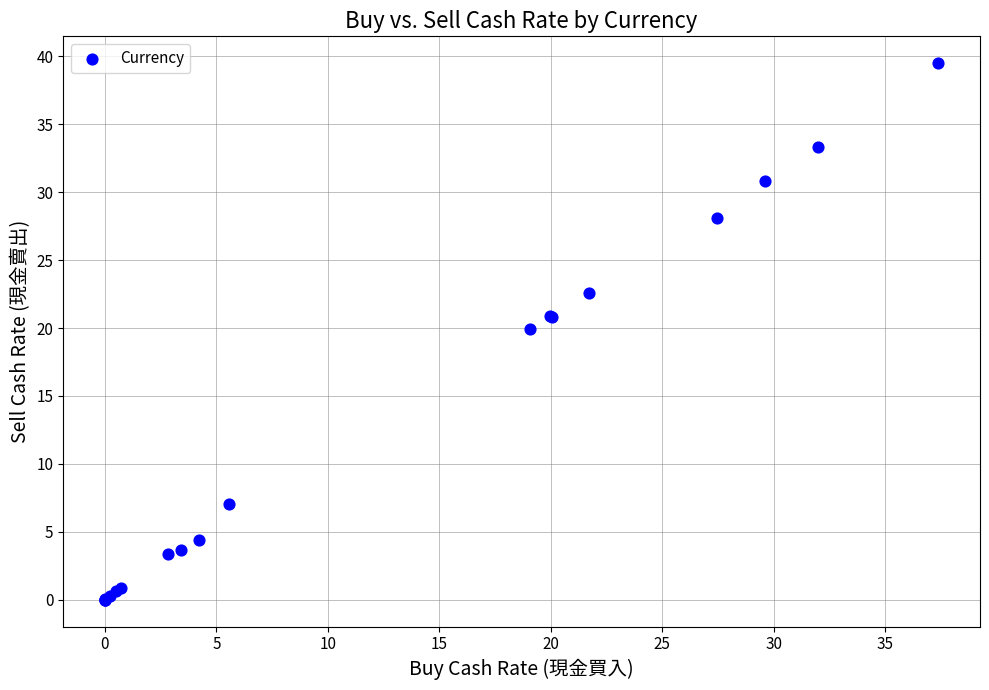

What Y value in the scatter plot is closest to 19?

19.9